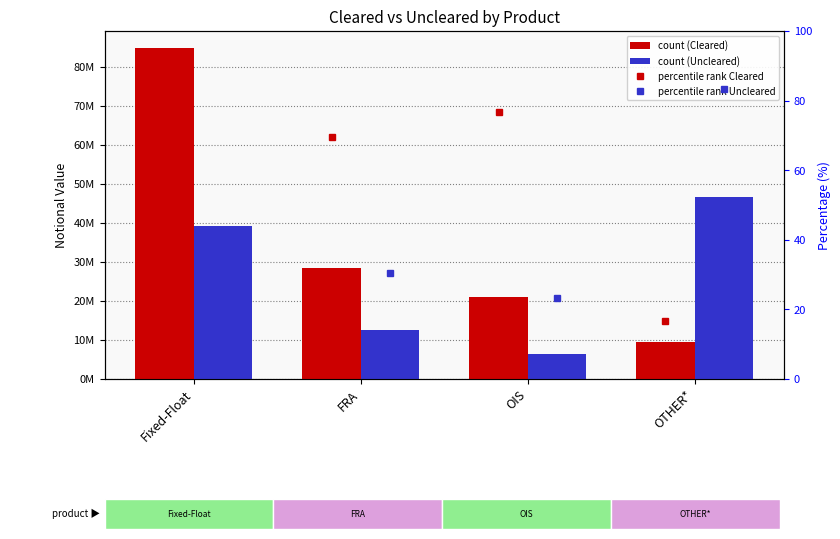

Is it true that Uncleared % equals 30.6 at FRA?

True